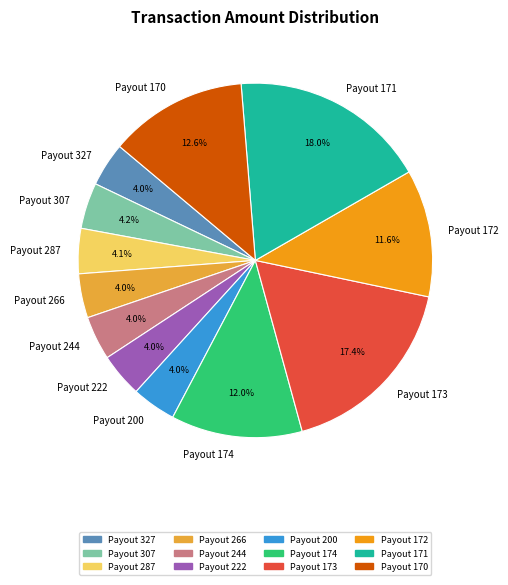

To the nearest percent, what percentage of the pie is Payout 200?

4%